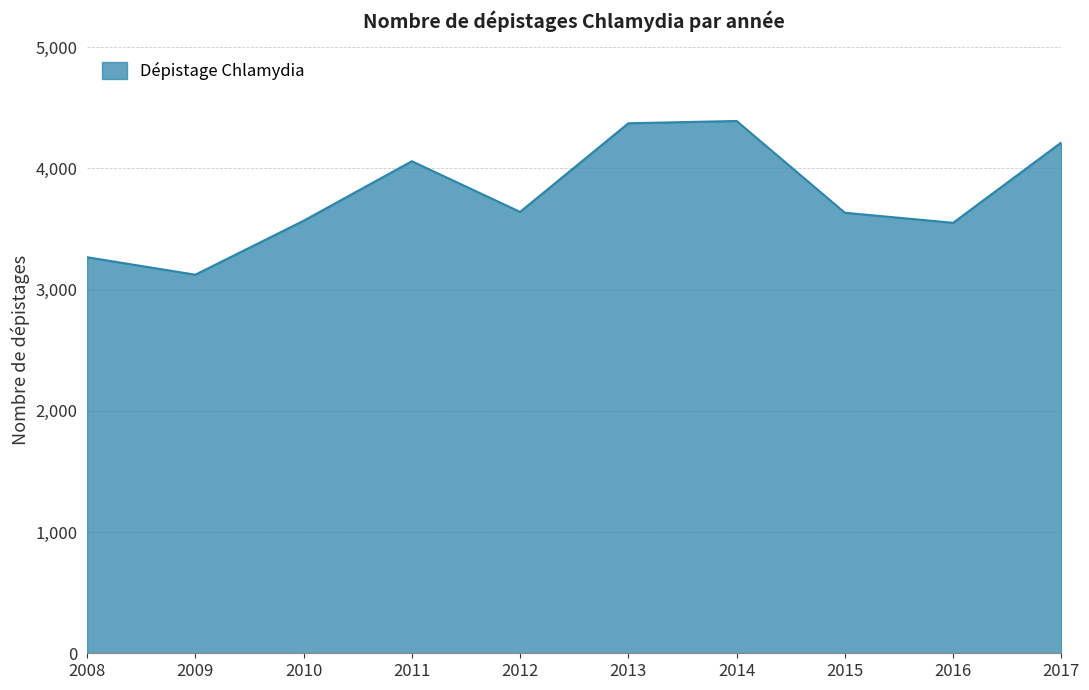

The chart shows a value of 1955 at 2014. True or false?

False